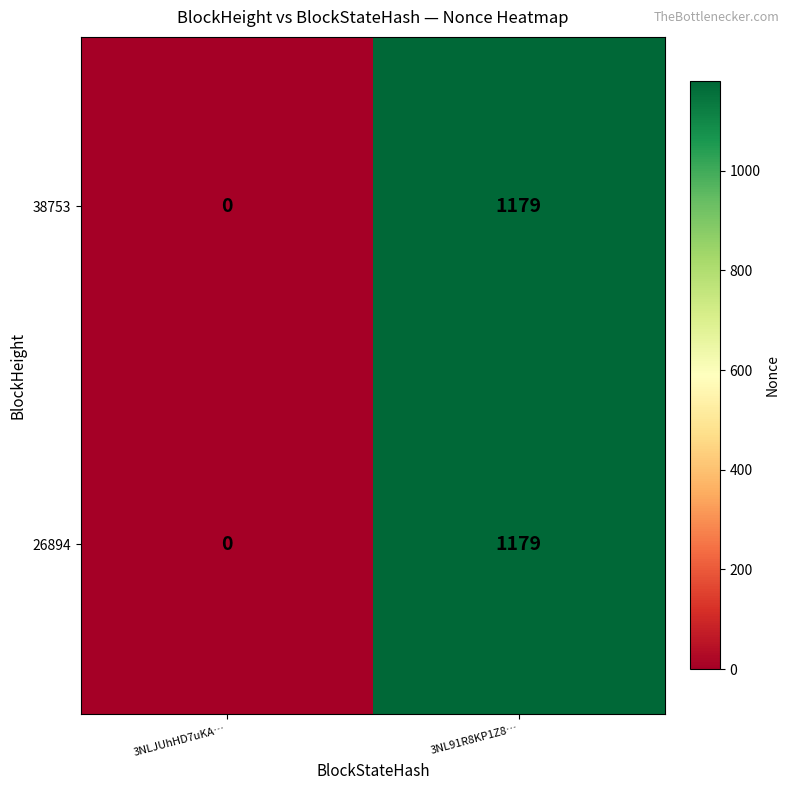

What is the sum of the 38753 values at 3NL91R8KP1Z8… and 3NLJUhHD7uKA…?

1179